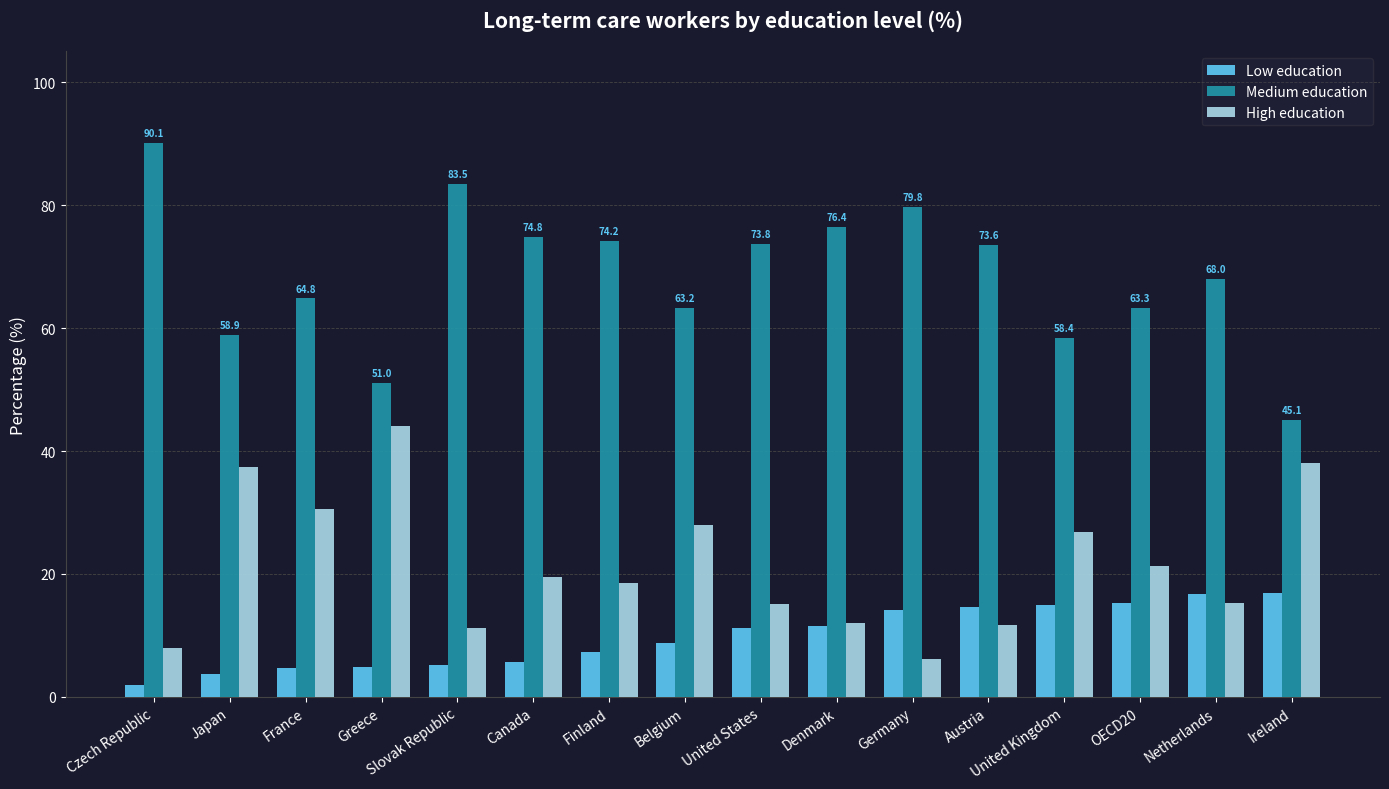

What is the difference between the maximum and second lowest values in the Medium education series?

39.1